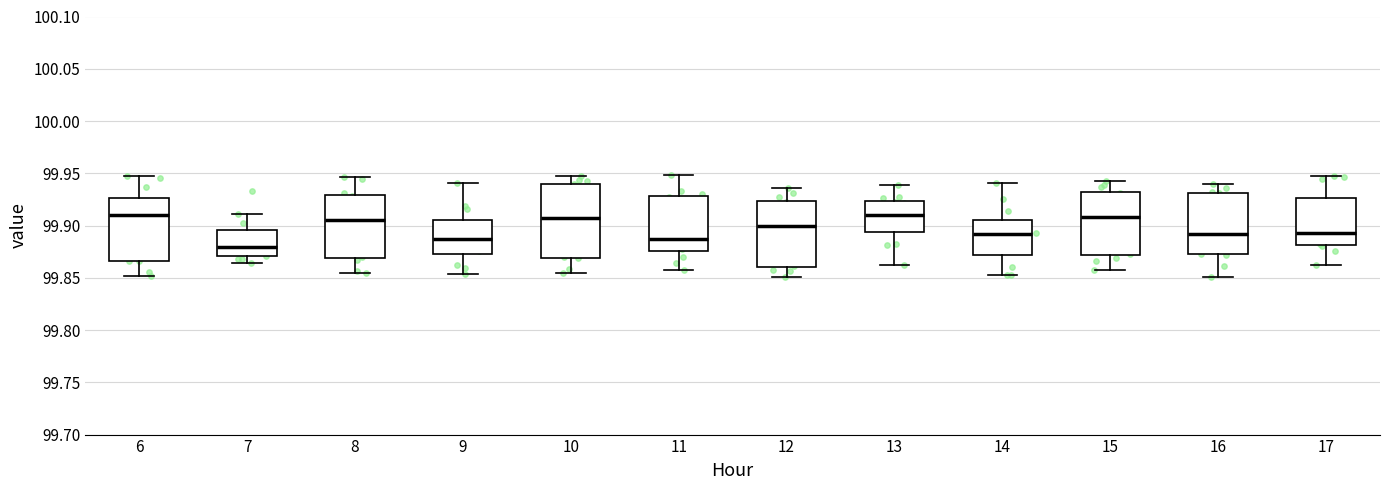

Reading left to right, transcribe this box plot: for each box, give where its median line is, the range the box spans, and where its two whiskers end, as read against the y-axis. The values are not printed on the chart, so give them approximately, as read against the axis.

6: median 99.910, box 99.865 to 99.925, whiskers 99.850 to 99.945
7: median 99.880, box 99.870 to 99.895, whiskers 99.865 to 99.910
8: median 99.905, box 99.870 to 99.930, whiskers 99.855 to 99.945
9: median 99.890, box 99.870 to 99.905, whiskers 99.855 to 99.940
10: median 99.905, box 99.870 to 99.940, whiskers 99.855 to 99.945
11: median 99.885, box 99.875 to 99.930, whiskers 99.855 to 99.950
12: median 99.900, box 99.860 to 99.925, whiskers 99.850 to 99.935
13: median 99.910, box 99.895 to 99.925, whiskers 99.860 to 99.940
14: median 99.890, box 99.870 to 99.905, whiskers 99.855 to 99.940
15: median 99.910, box 99.870 to 99.930, whiskers 99.860 to 99.945
16: median 99.890, box 99.875 to 99.930, whiskers 99.850 to 99.940
17: median 99.895, box 99.880 to 99.925, whiskers 99.860 to 99.945